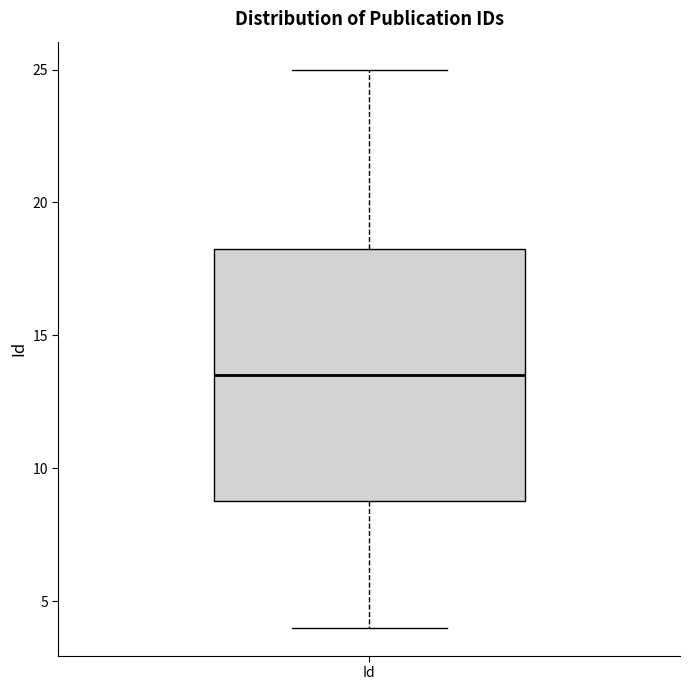

Where does the median line of the box for Id sit on the y-axis? The values are not printed on the chart, so give them approximately, as read against the axis.

13.5